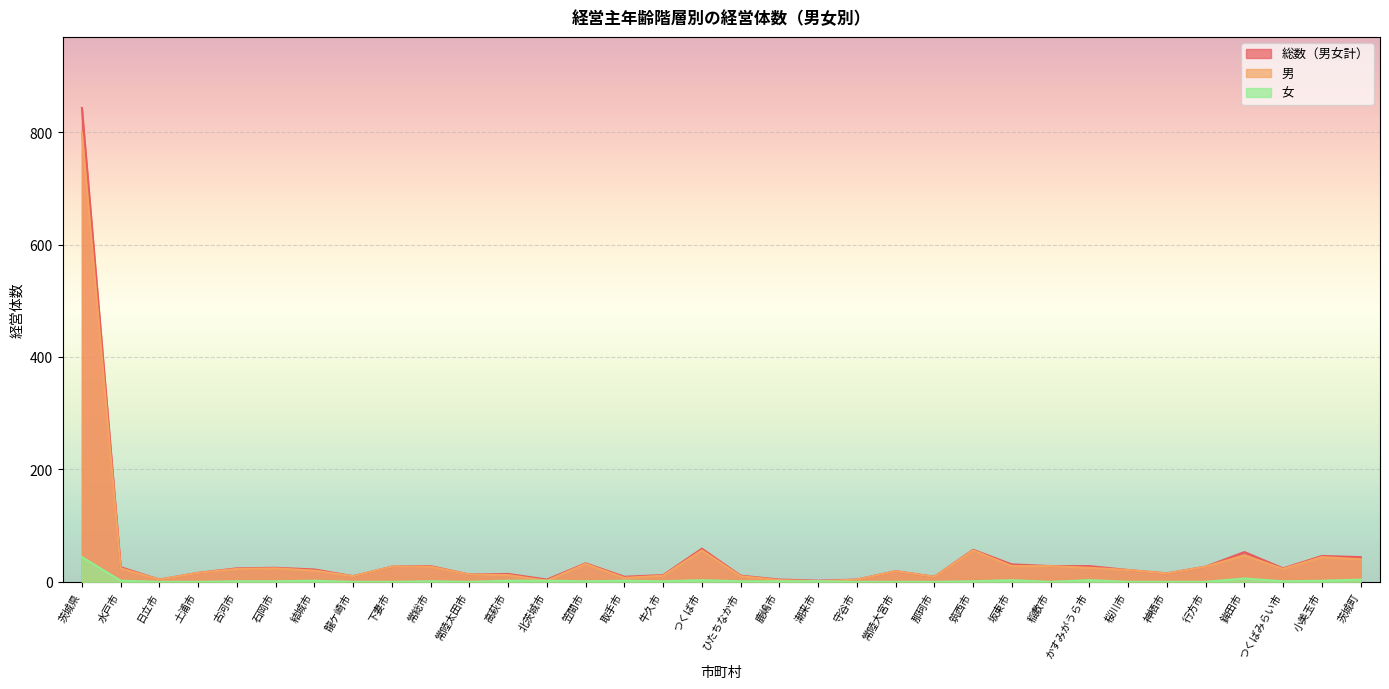

At which category does 男 reach its first local peak?

石岡市